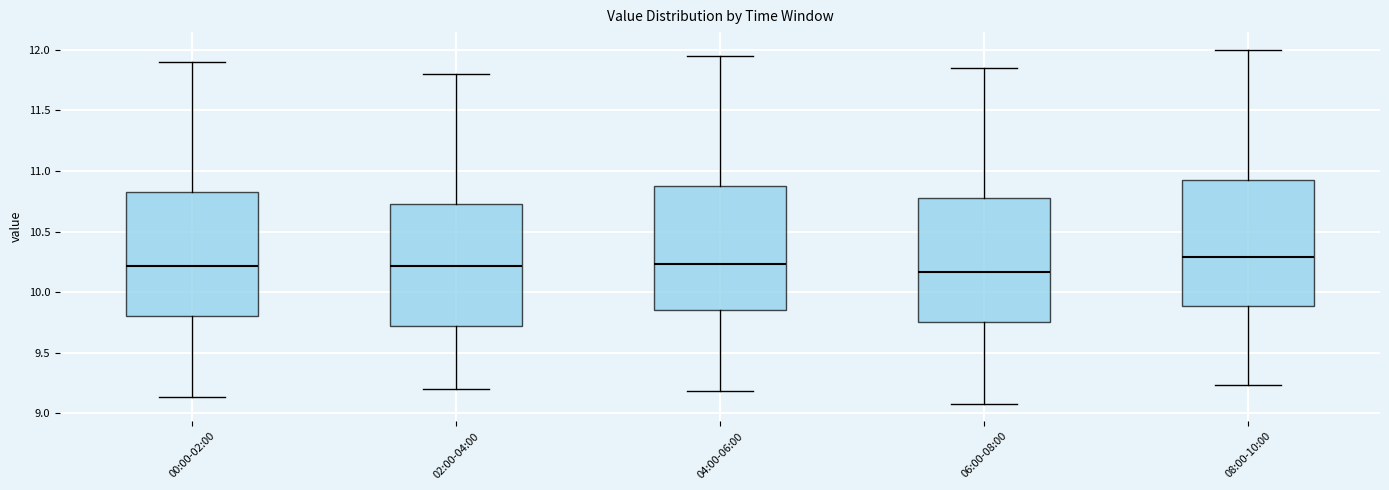

Reading left to right, read every box against the y-axis: the position of its median line, the range the box covers, and the ends of its whiskers. The values are not printed on the chart, so give them approximately, as read against the axis.

00:00-02:00: median 10.20, box 9.80 to 10.85, whiskers 9.15 to 11.90
02:00-04:00: median 10.20, box 9.70 to 10.75, whiskers 9.20 to 11.80
04:00-06:00: median 10.25, box 9.85 to 10.90, whiskers 9.20 to 11.95
06:00-08:00: median 10.15, box 9.75 to 10.80, whiskers 9.10 to 11.85
08:00-10:00: median 10.30, box 9.90 to 10.95, whiskers 9.25 to 12.00